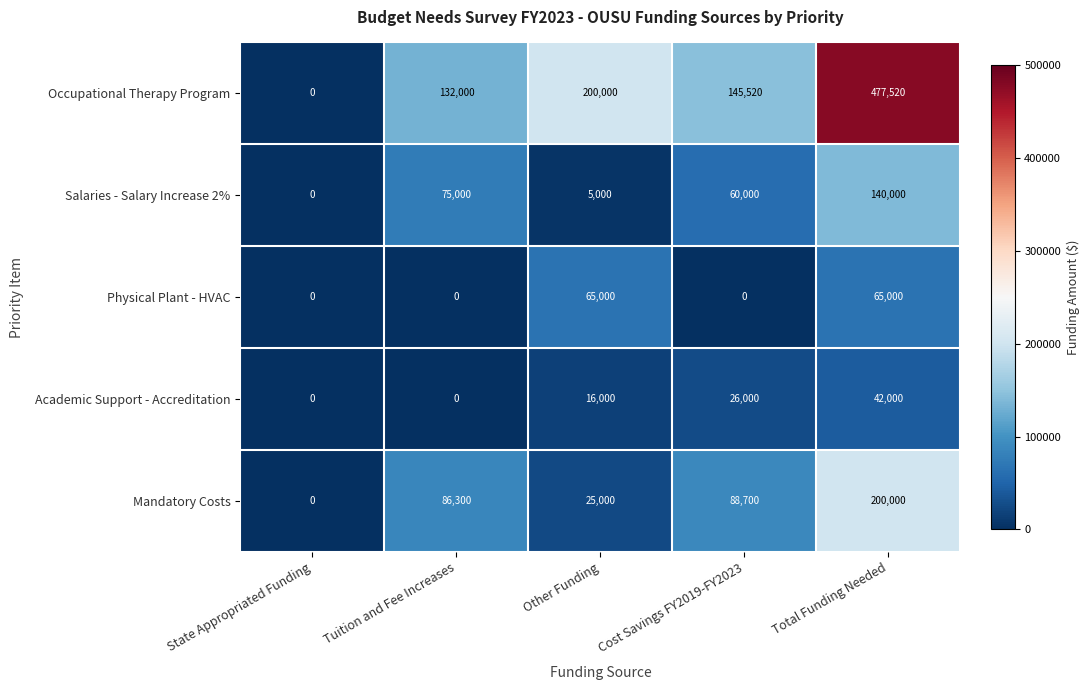

Reading right to left, list all the values displayed in this chart.

Occupational Therapy Program: Total Funding Needed=477520	Cost Savings FY2019-FY2023=145520	Other Funding=200000	Tuition and Fee Increases=132000	State Appropriated Funding=0
Salaries - Salary Increase 2%: Total Funding Needed=140000	Cost Savings FY2019-FY2023=60000	Other Funding=5000	Tuition and Fee Increases=75000	State Appropriated Funding=0
Physical Plant - HVAC: Total Funding Needed=65000	Cost Savings FY2019-FY2023=0	Other Funding=65000	Tuition and Fee Increases=0	State Appropriated Funding=0
Academic Support - Accreditation: Total Funding Needed=42000	Cost Savings FY2019-FY2023=26000	Other Funding=16000	Tuition and Fee Increases=0	State Appropriated Funding=0
Mandatory Costs: Total Funding Needed=200000	Cost Savings FY2019-FY2023=88700	Other Funding=25000	Tuition and Fee Increases=86300	State Appropriated Funding=0